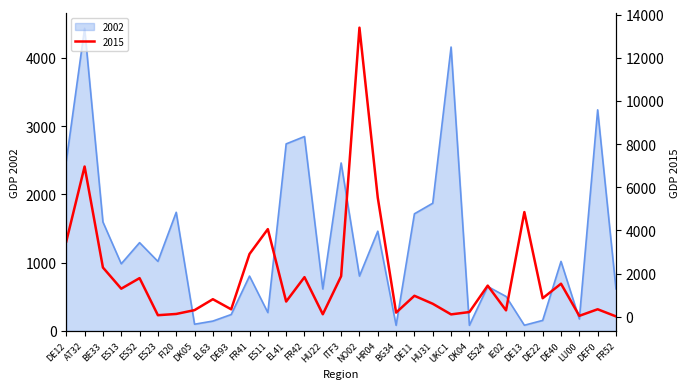

What position from the left is EL41?

13